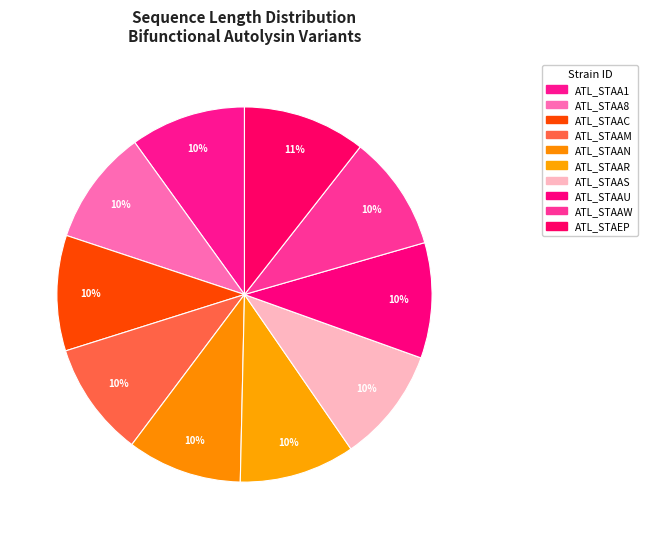

True or false: ATL_STAAU accounts for 1% of the total.

False